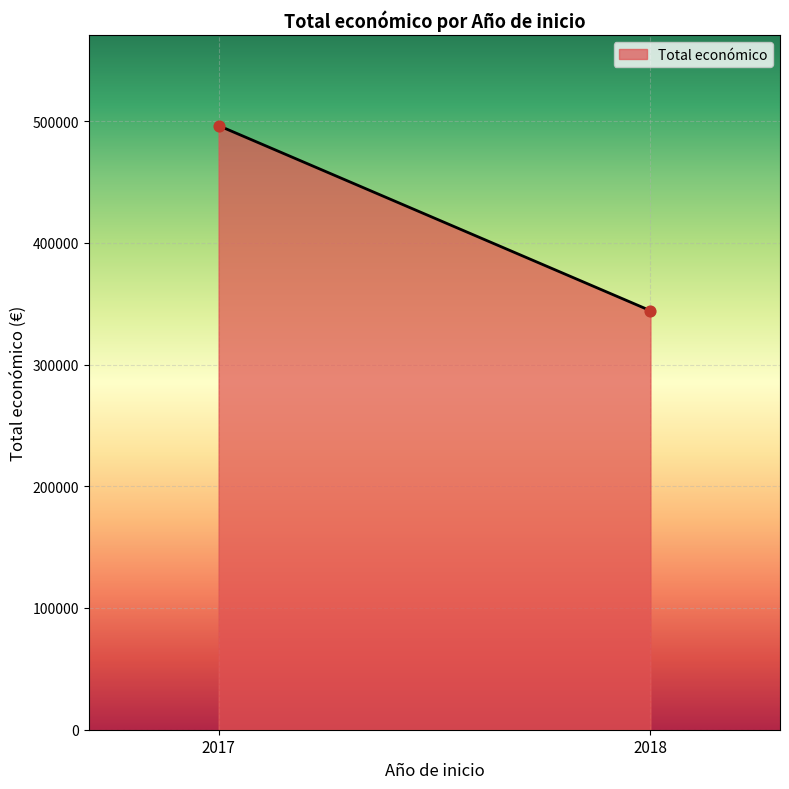

What is the average Y value?

420263